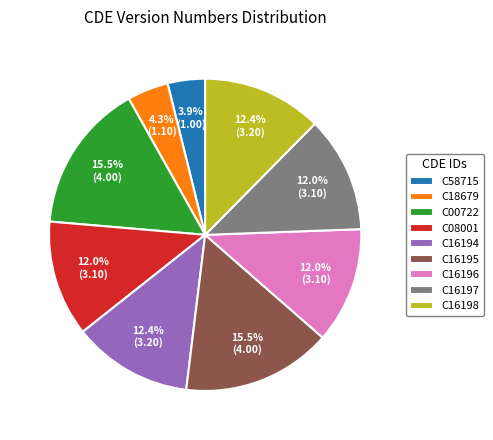

How many segments does this pie chart have?

9